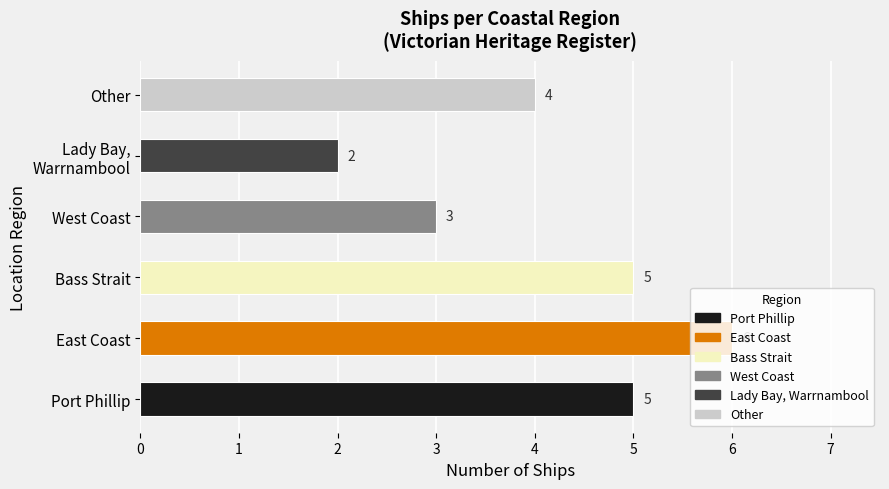

Approximately how many times larger is the value at Other compared to West Coast?

1.3